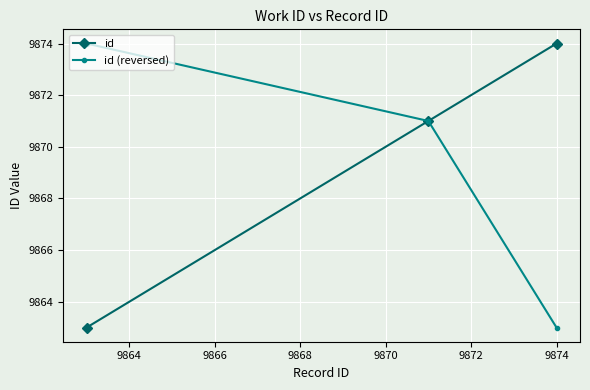

What is the value of the id point at the 2nd from the left?

9871